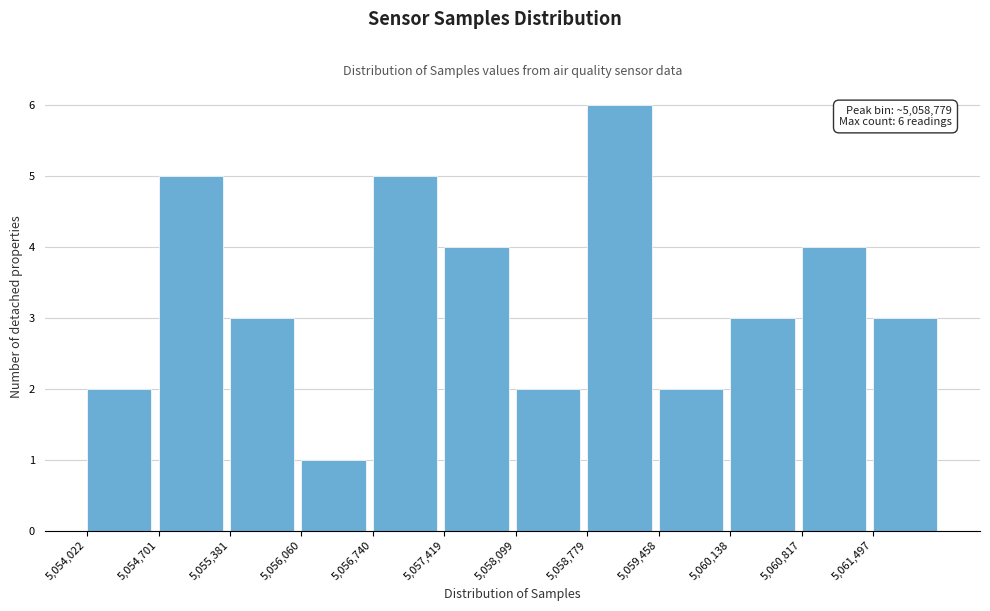

Which range on the x-axis has the tallest bar?

5058800 to 5059500